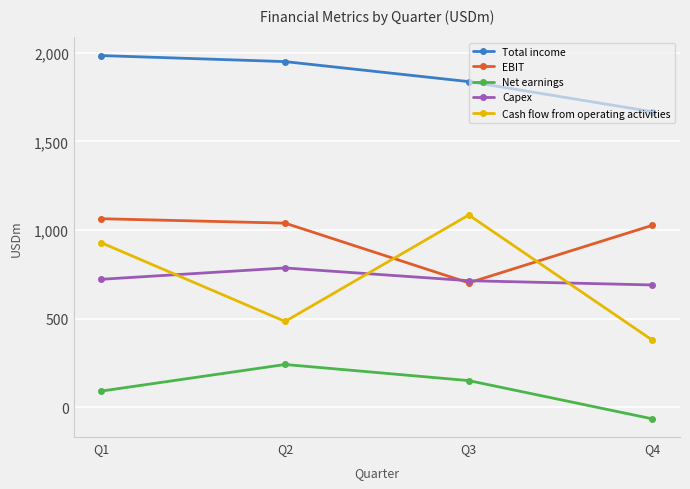

What is the total value across all series at Q3?

4489